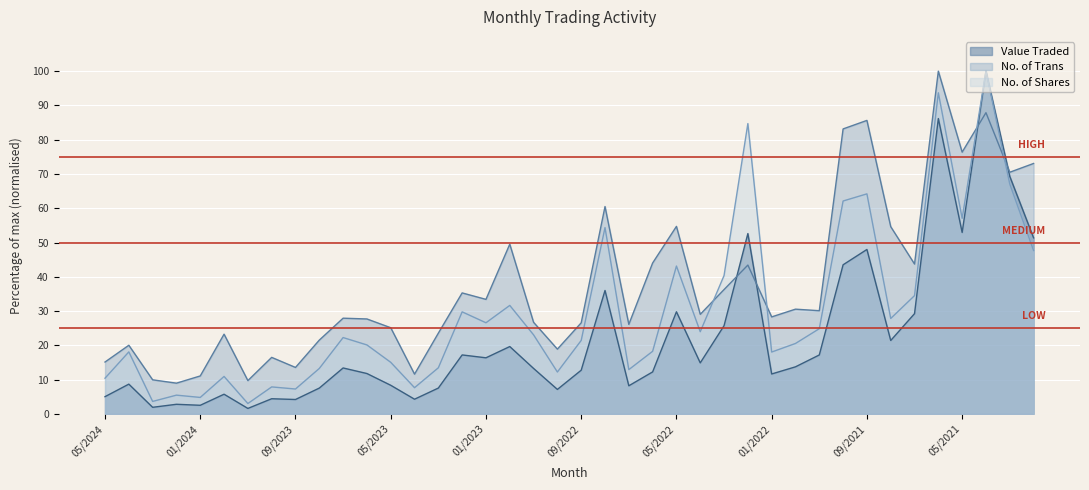

What is the average value of the Value Traded series?

22.5